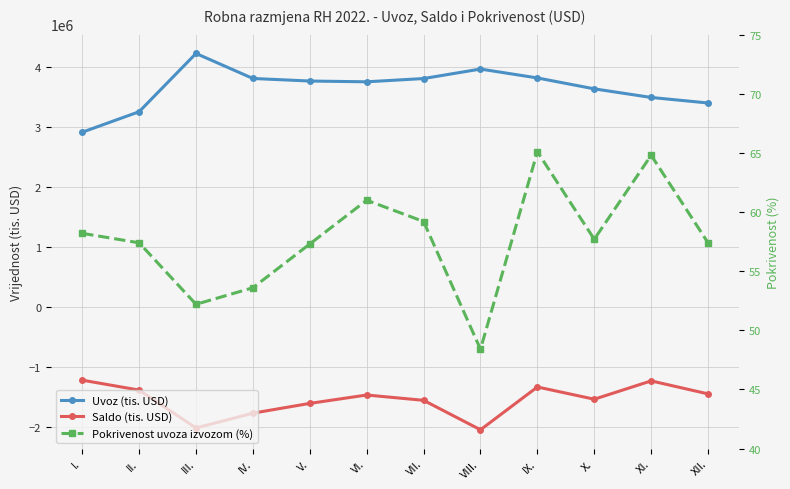

Rank the categories by Saldo (tis. USD) value from lowest to highest.

VIII., III., IV., V., VII., X., VI., XII., II., IX., XI., I.